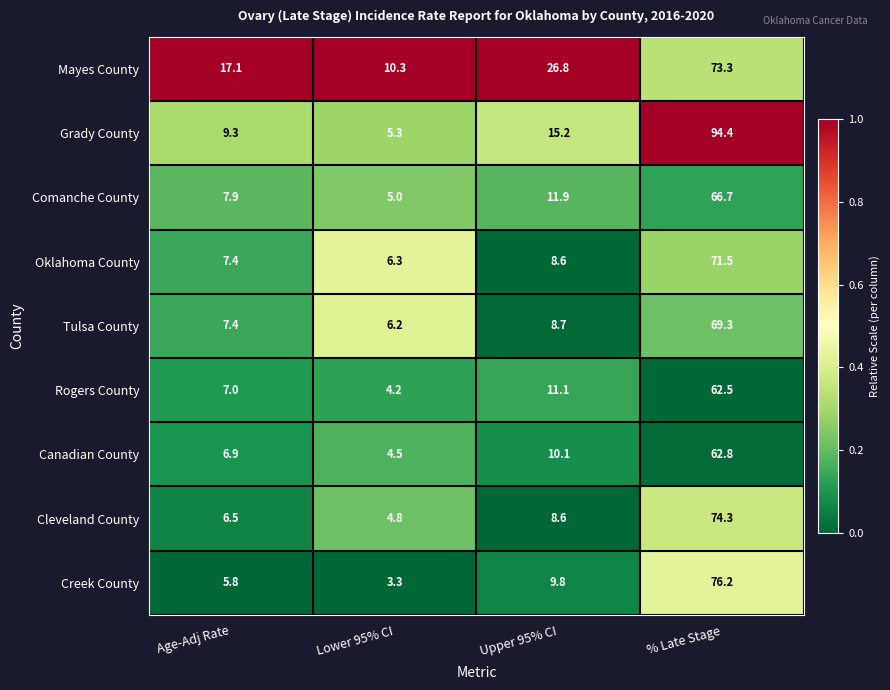

How many categories are shown in the chart?

4